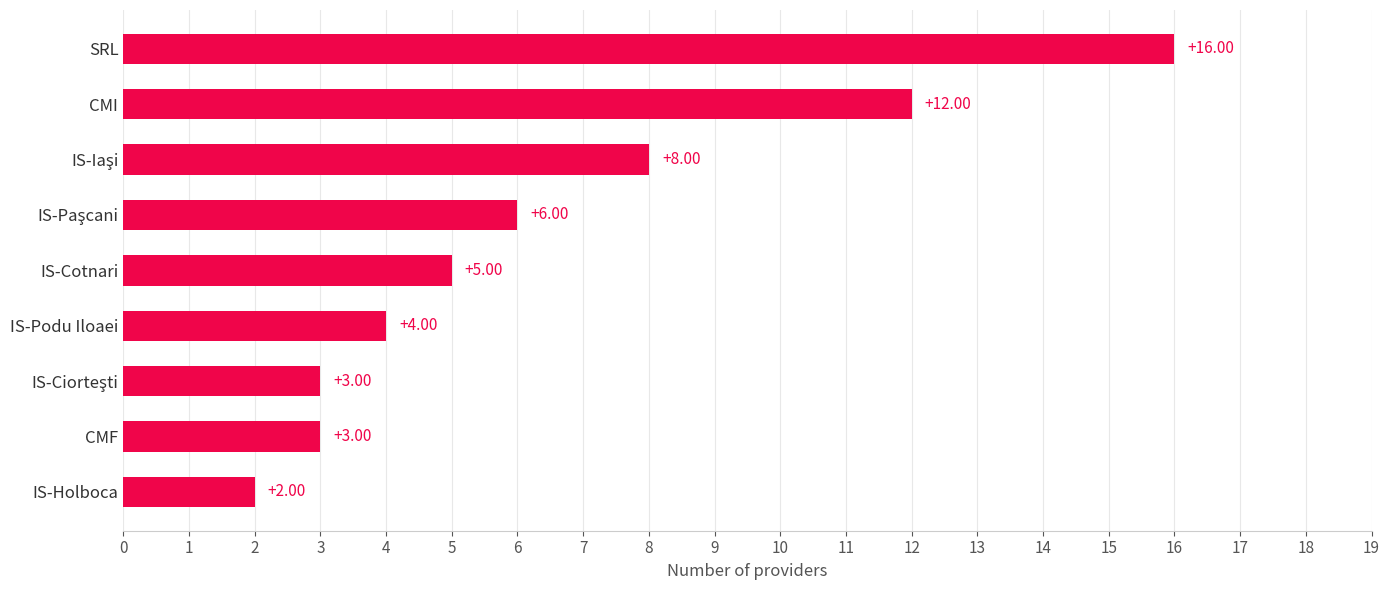

Which label corresponds to the largest value in the chart?

SRL